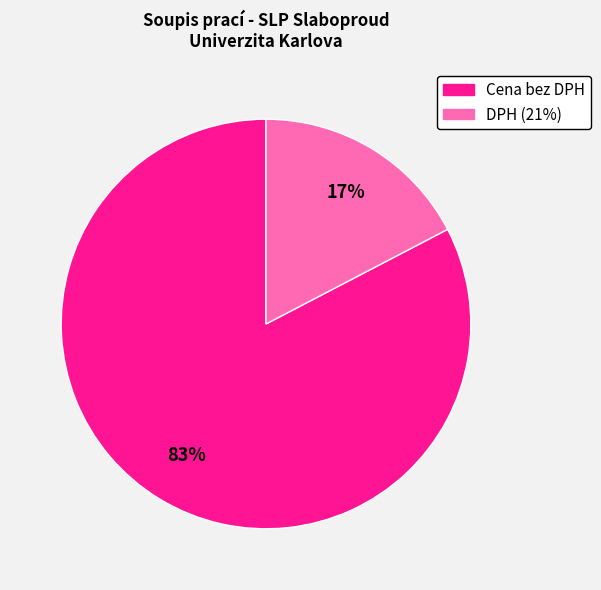

Is Cena bez DPH the majority of the pie?

Yes